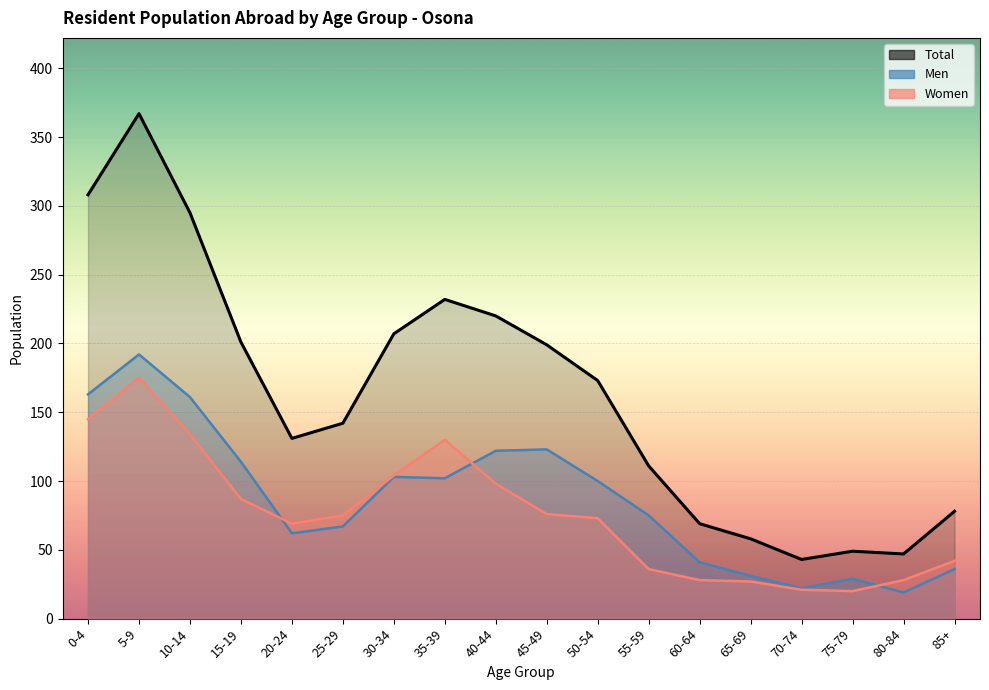

What is the label of the 2nd point from the right?

80-84